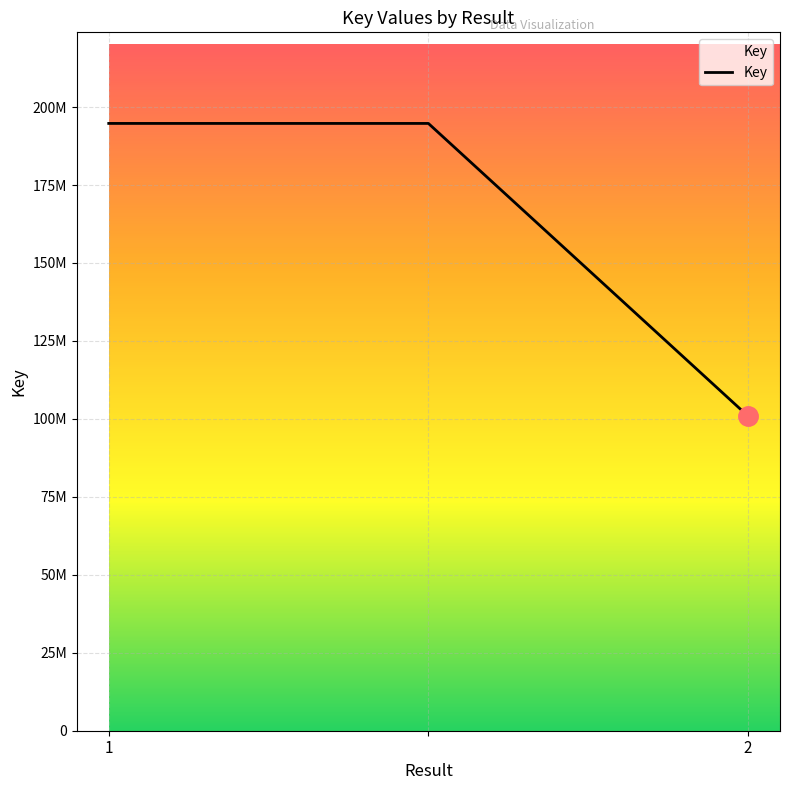

Does the chart have visible grid lines?

Yes